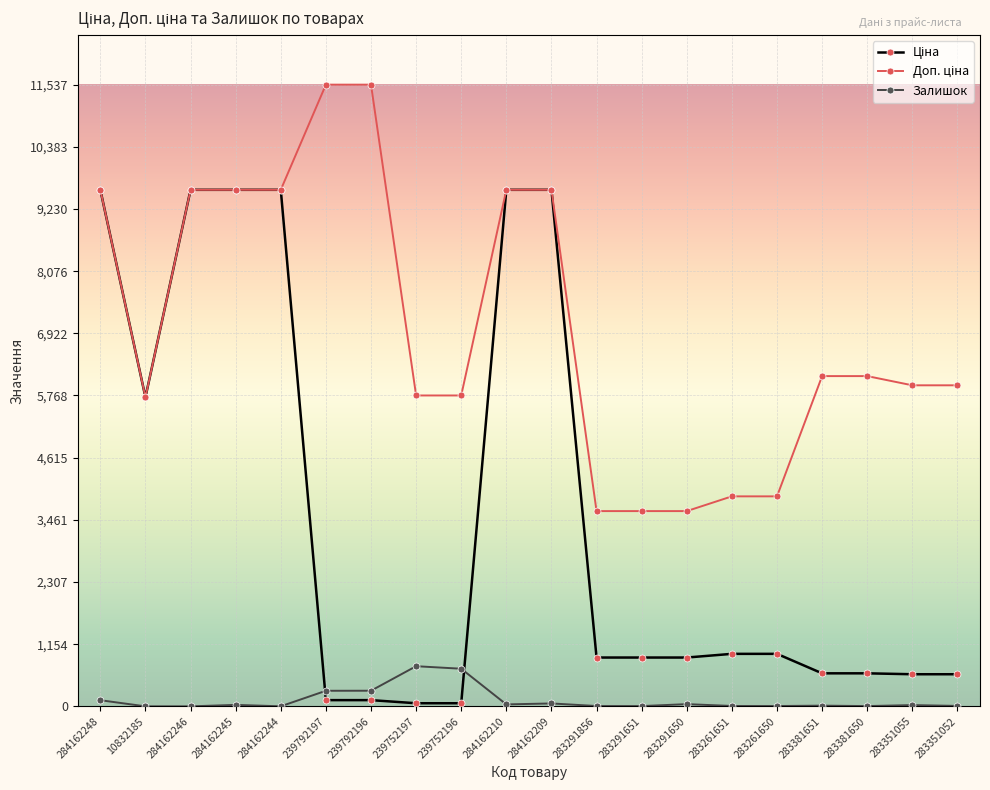

What position from the right is 283381650?

3